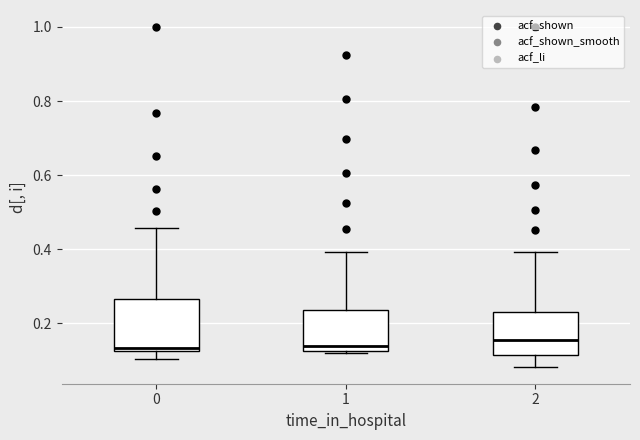

Where does the lower whisker of the box at x = 2 end on the y-axis? The values are not printed on the chart, so give them approximately, as read against the axis.

0.08